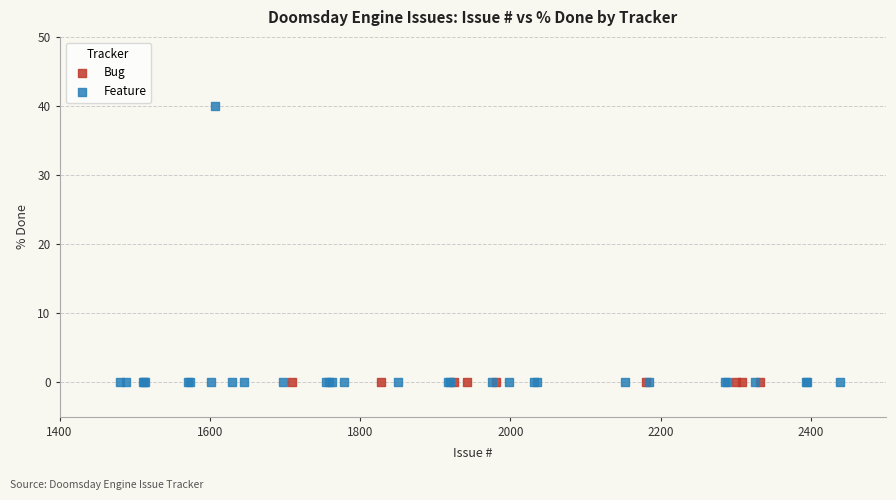

What are all the series names shown in the legend?

Bug, Feature